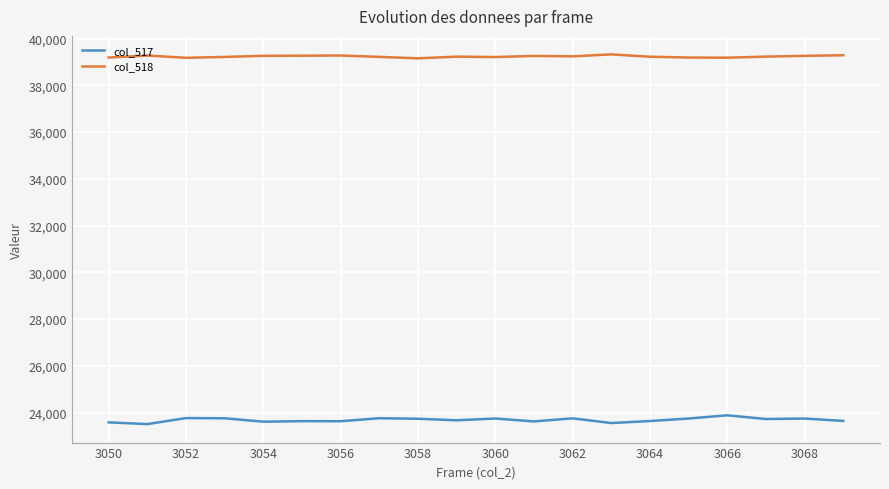

List the series in order of their peak value, highest first.

col_518, col_517